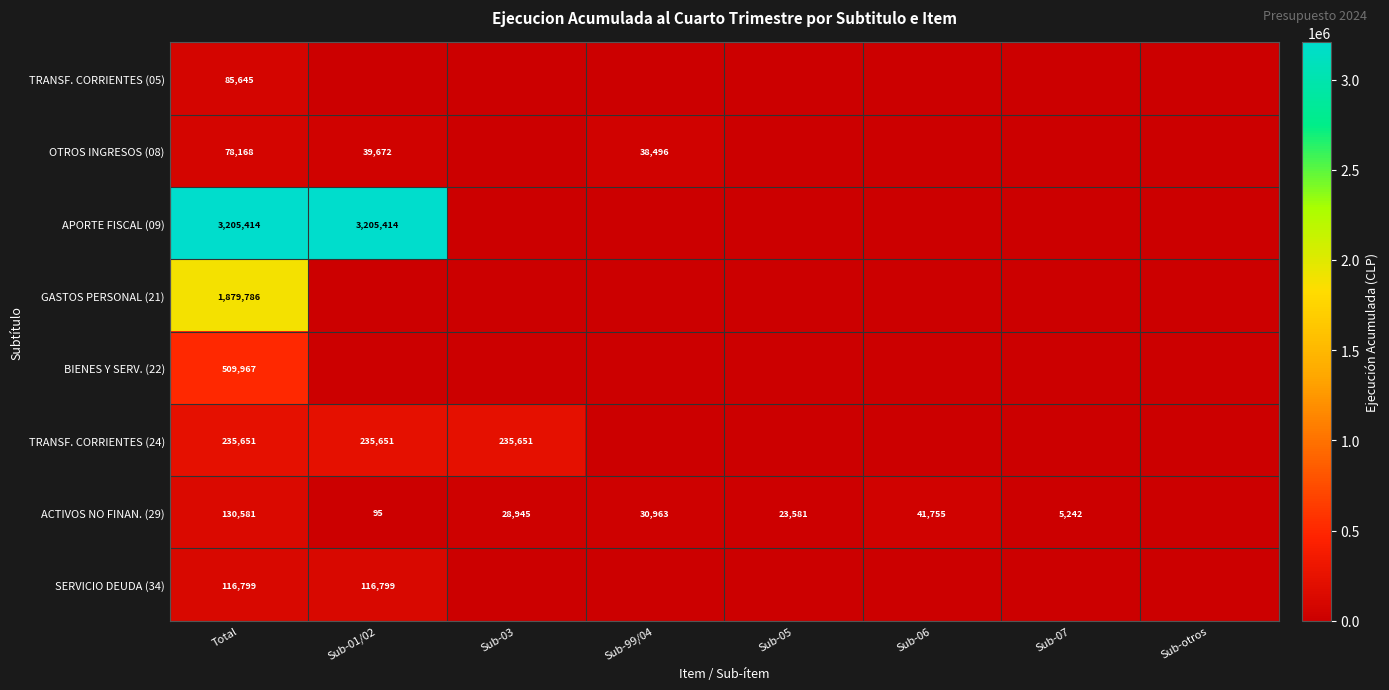

What is the spread (max minus min) of values at Total?

3127246